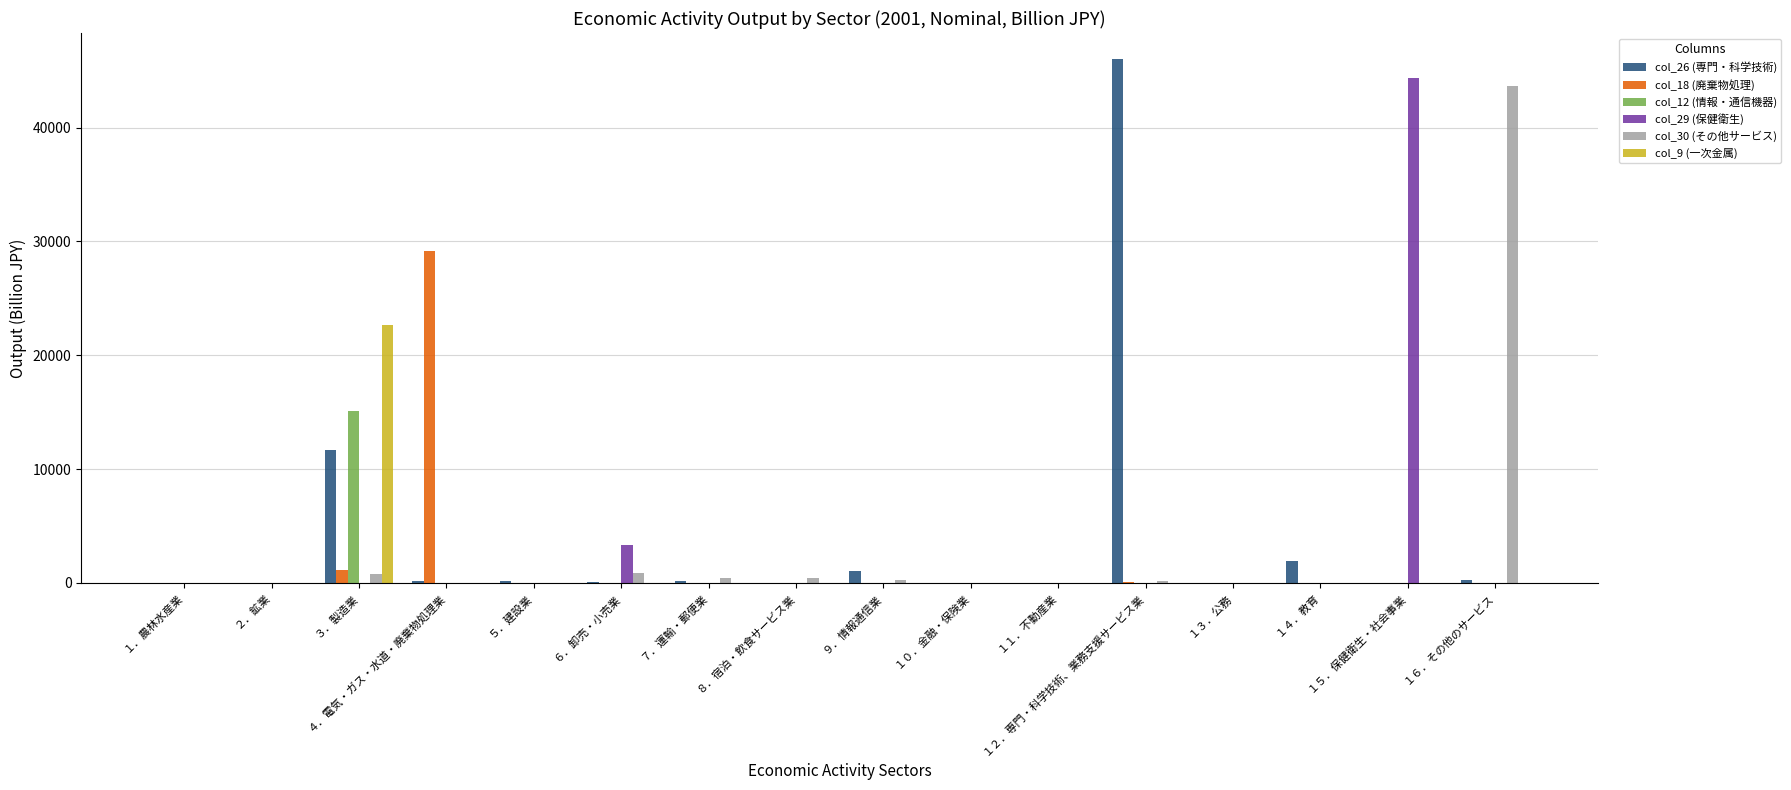

What is the maximum value shown in the chart?

46004.6